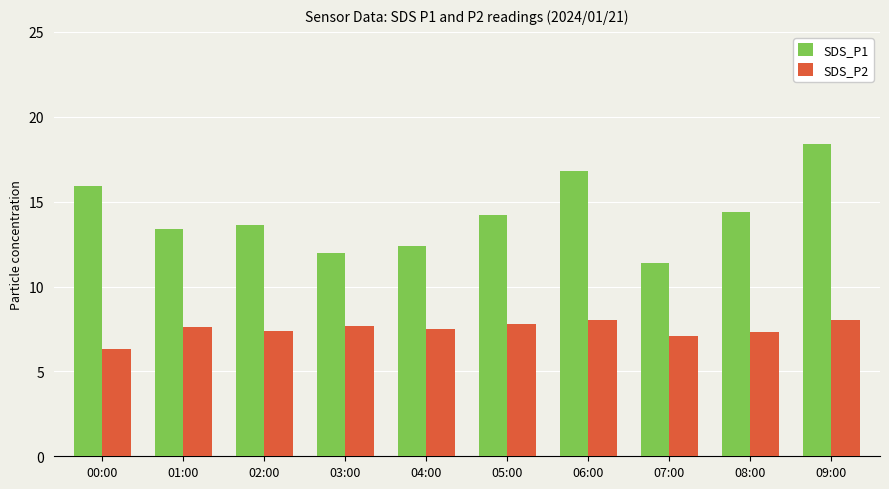

Where is SDS_P1 nearest to the value 14?

05:00